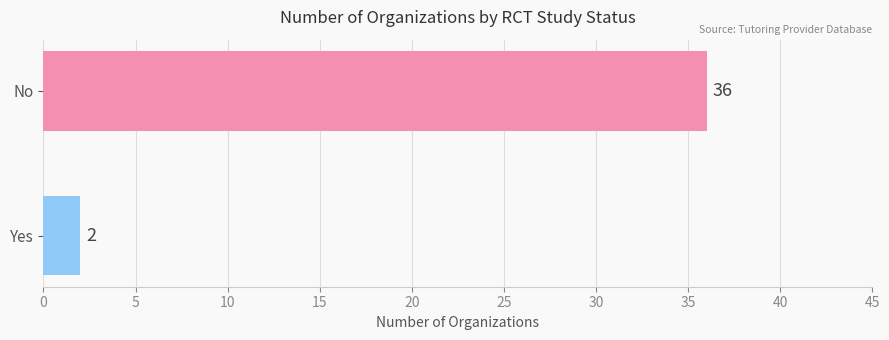

List the labels in order of value, smallest first.

Yes, No